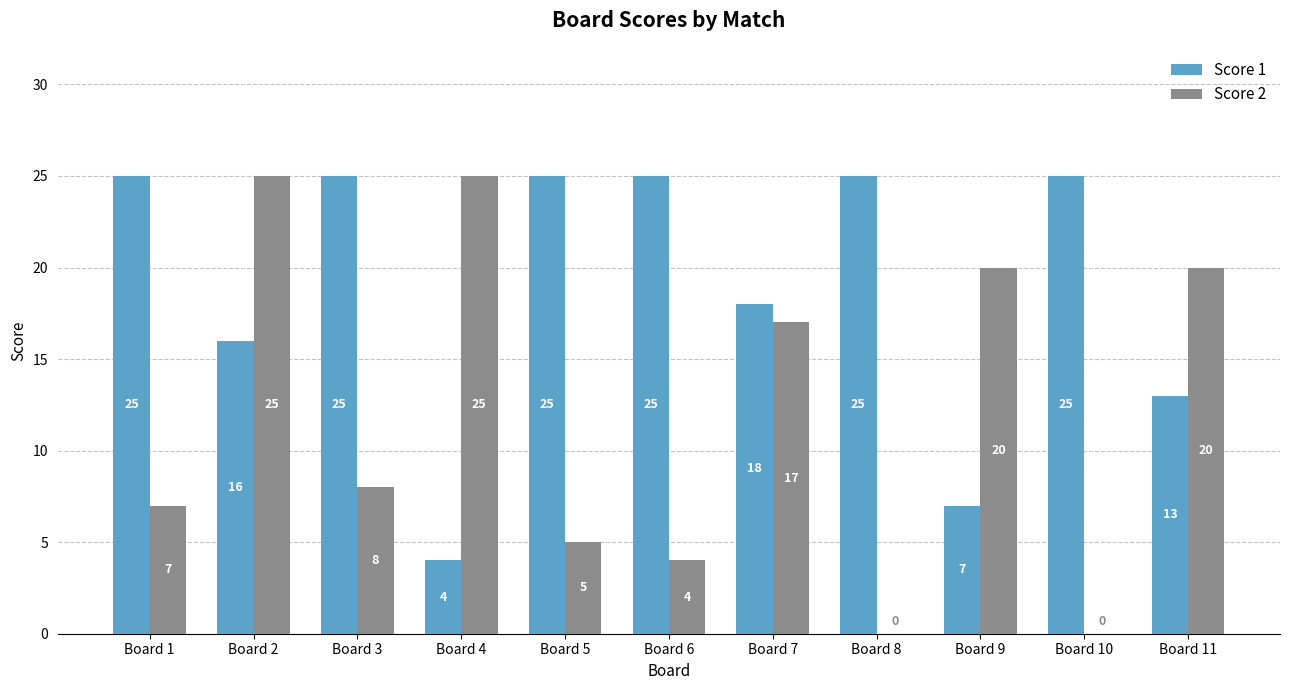

Which series has the largest total across all categories?

Score 1